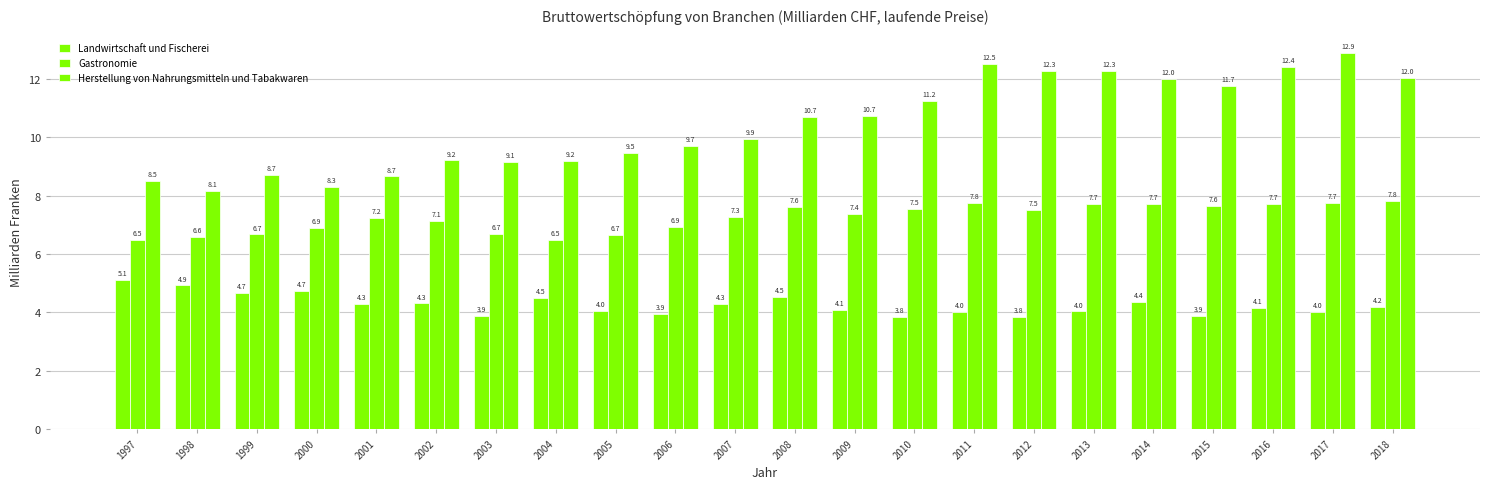

How many categories are shown in the chart?

22